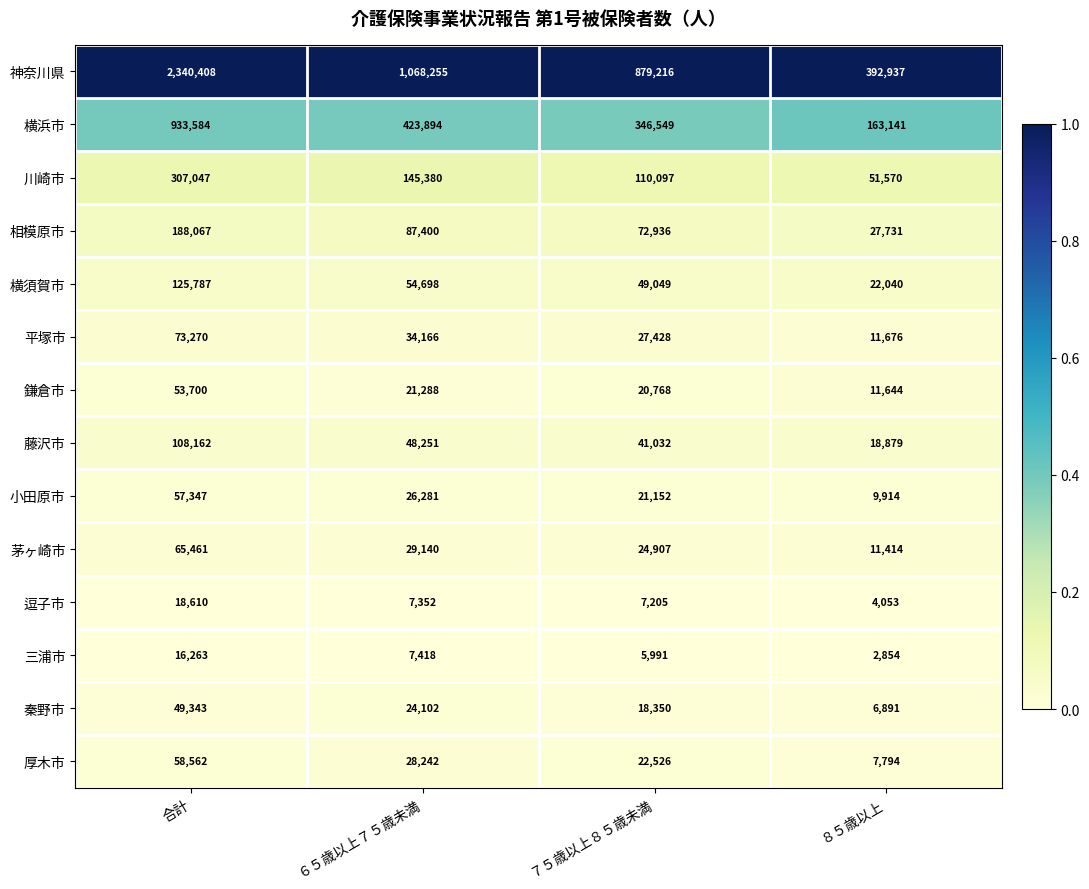

Which label corresponds to the largest value in the chart?

合計